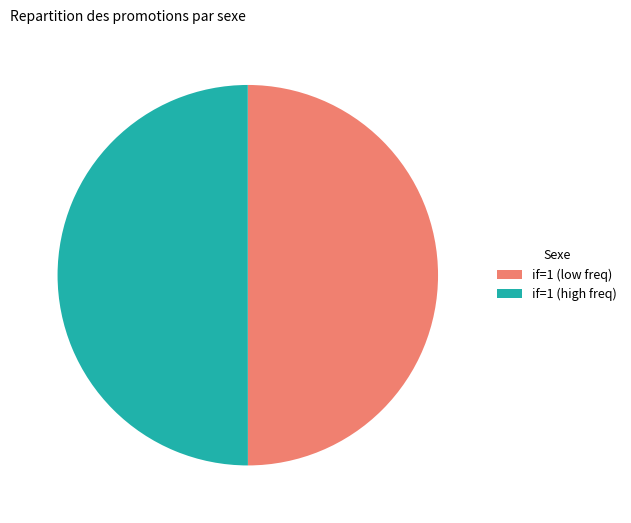

Combined, do if=1 (high freq) and if=1 (low freq) account for over 50%?

Yes